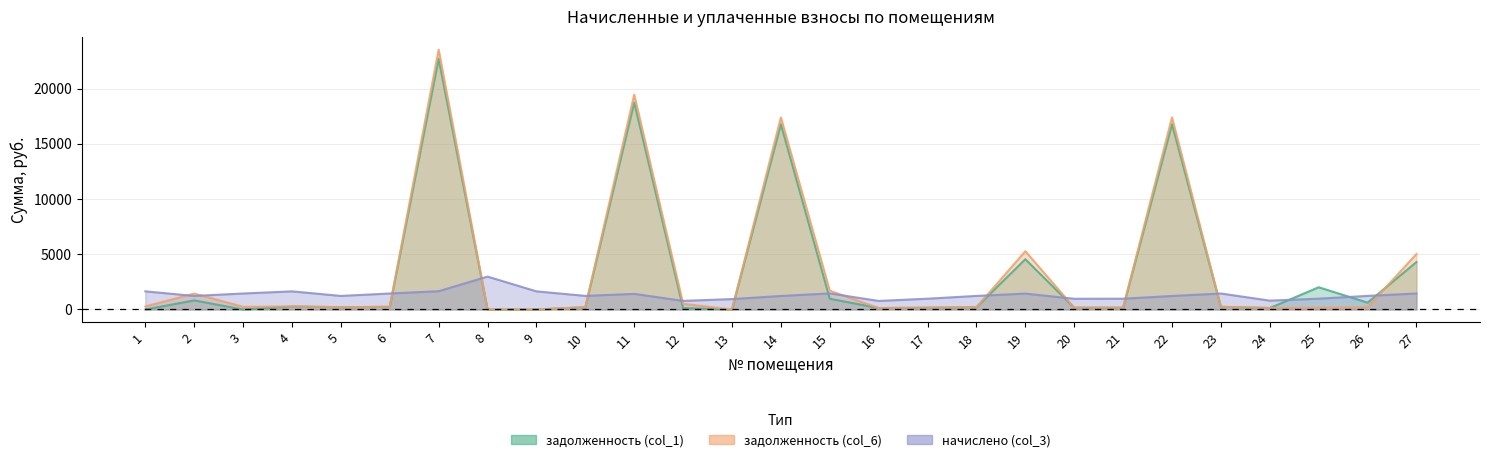

At 15, list the series in order from largest to smallest.

задолженность (col_6), начислено (col_3), задолженность (col_1)